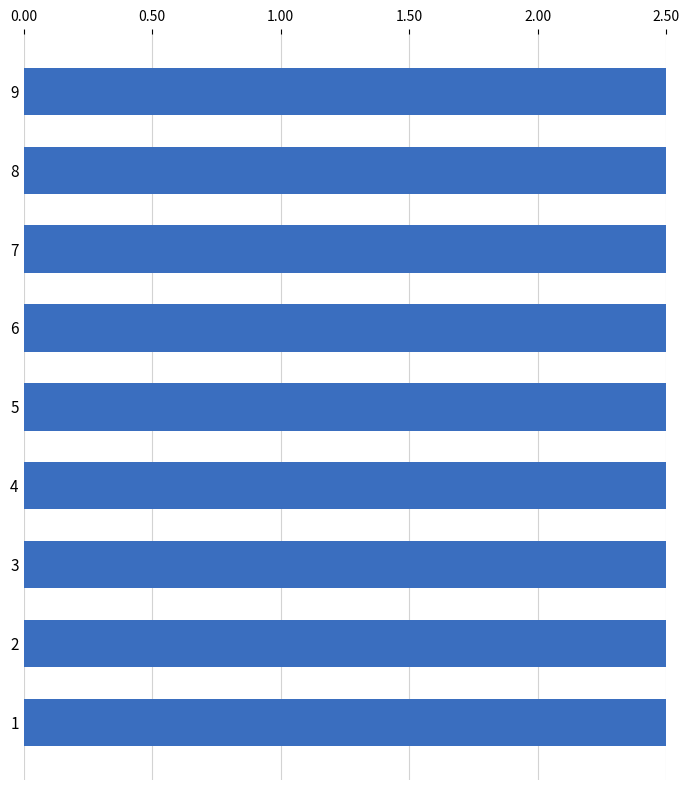

What is the value of the 6th bar from the left?

2.8